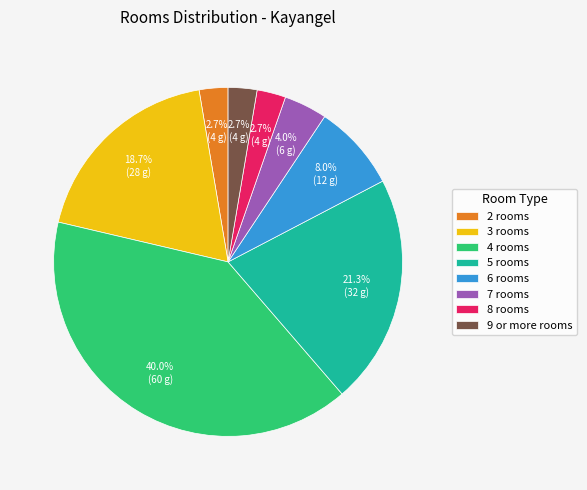

How many slices are in this pie chart?

8